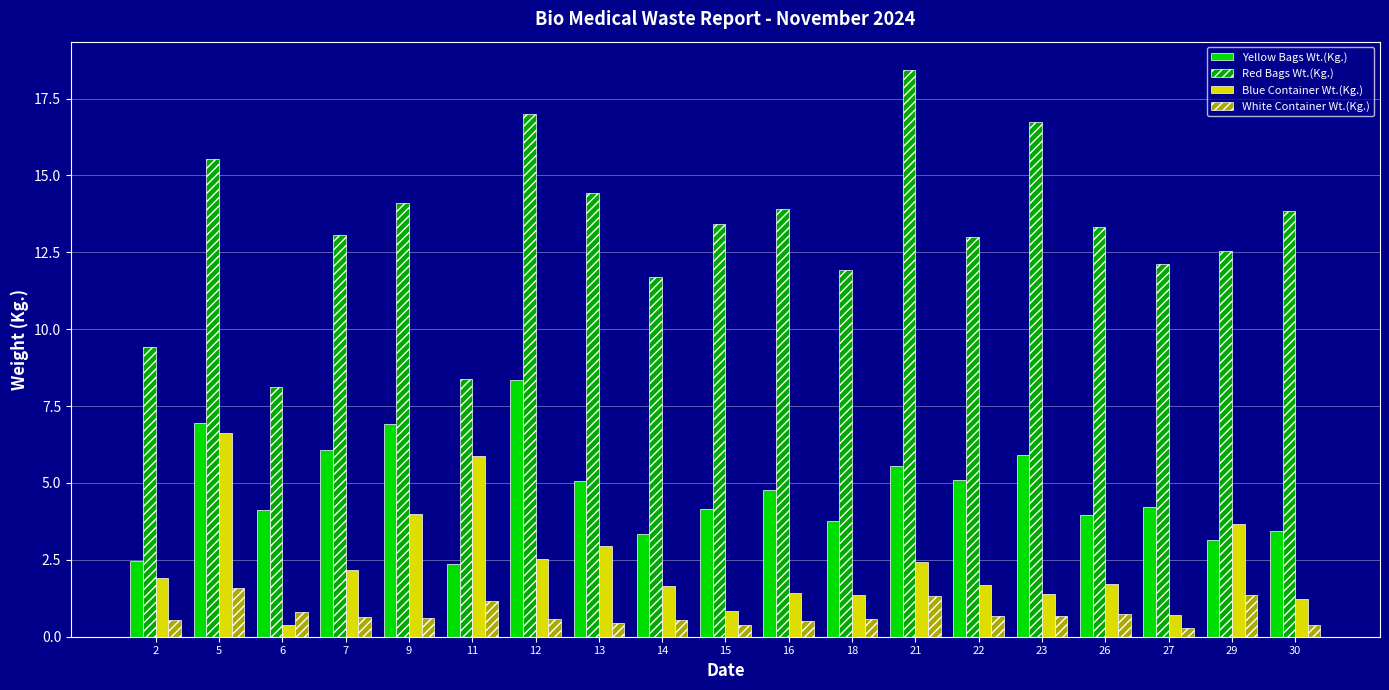

At which category does the chart reach its peak across all series?

21